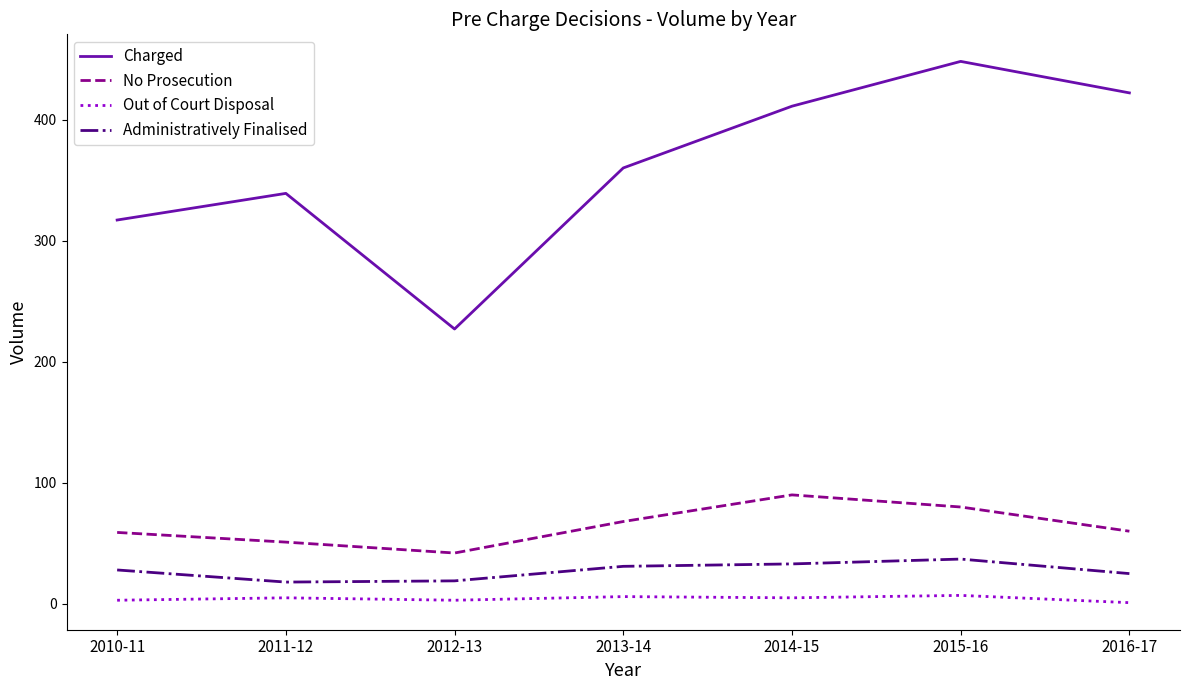

What are all the series names shown in the legend?

Charged, No Prosecution, Out of Court Disposal, Administratively Finalised